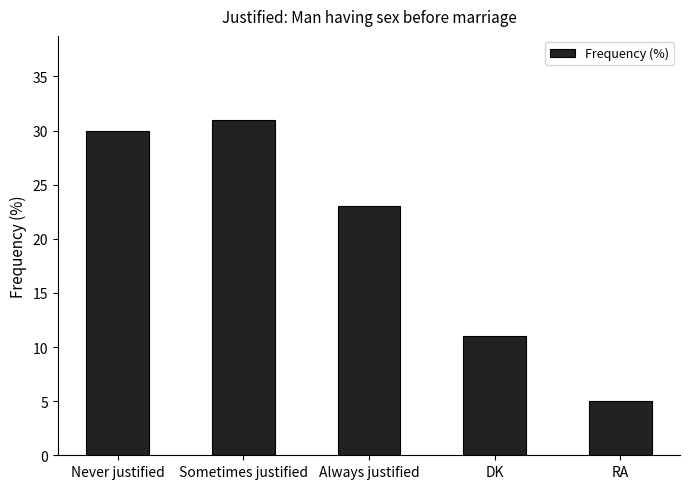

List the labels in order of value, smallest first.

RA, DK, Always justified, Never justified, Sometimes justified